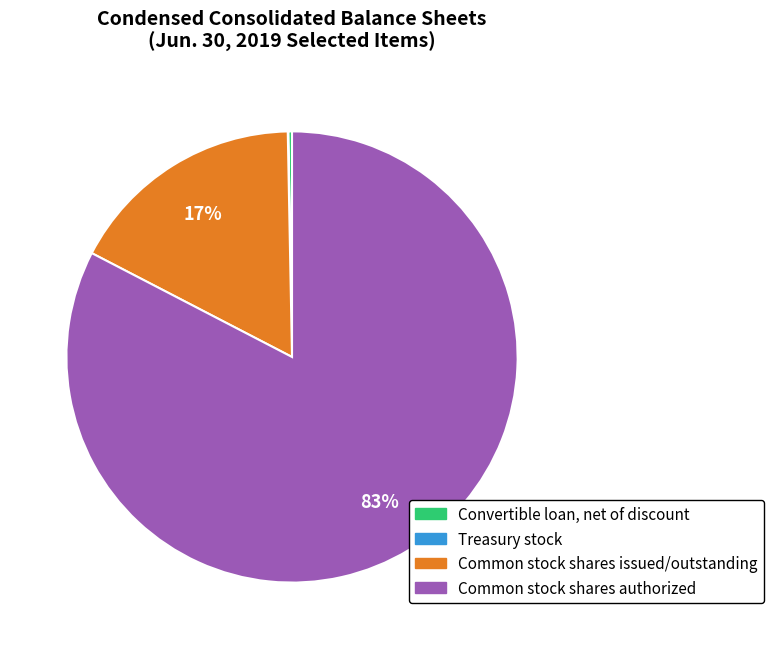

To the nearest percent, what percentage of the pie is Common stock shares issued/outstanding?

17%